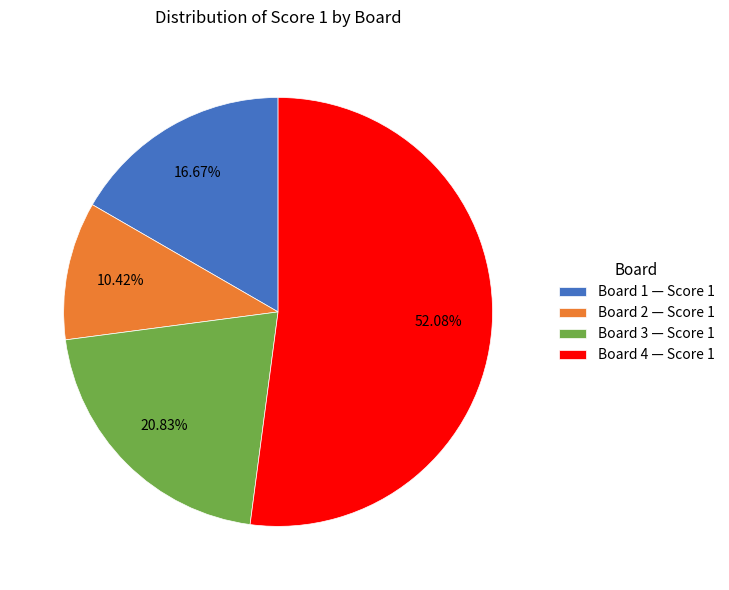

Approximately how many times larger is the value at Board 2 — Score 1 compared to Board 3 — Score 1?

0.5